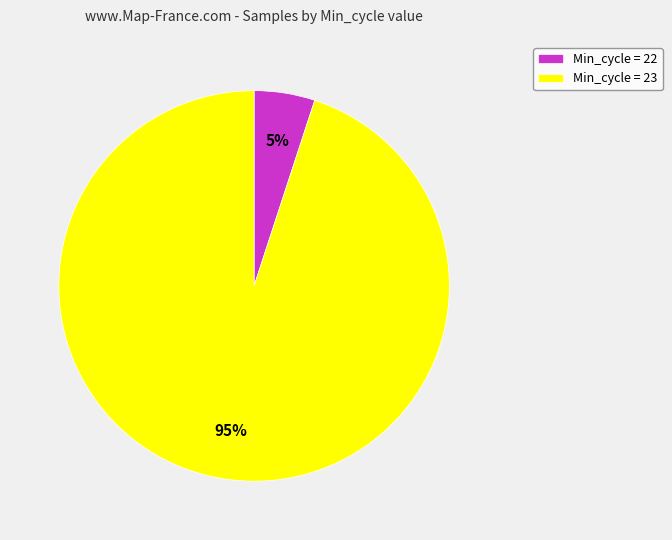

Which has a higher value, Min_cycle = 22 or Min_cycle = 23?

Min_cycle = 23